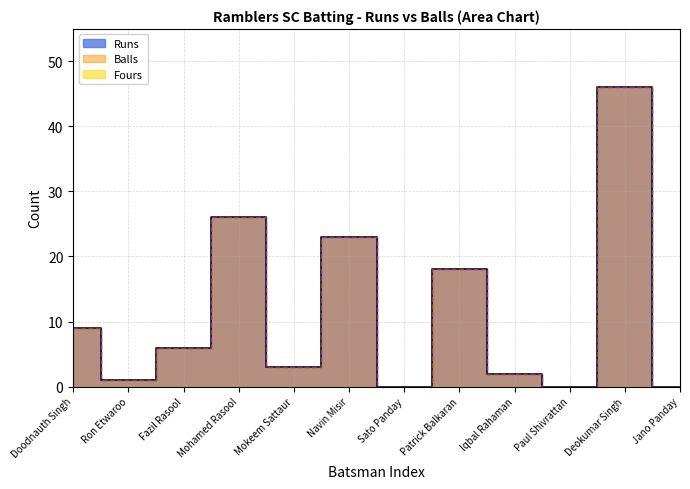

What is the label of the 10th point from the left?

Paul Shivrattan